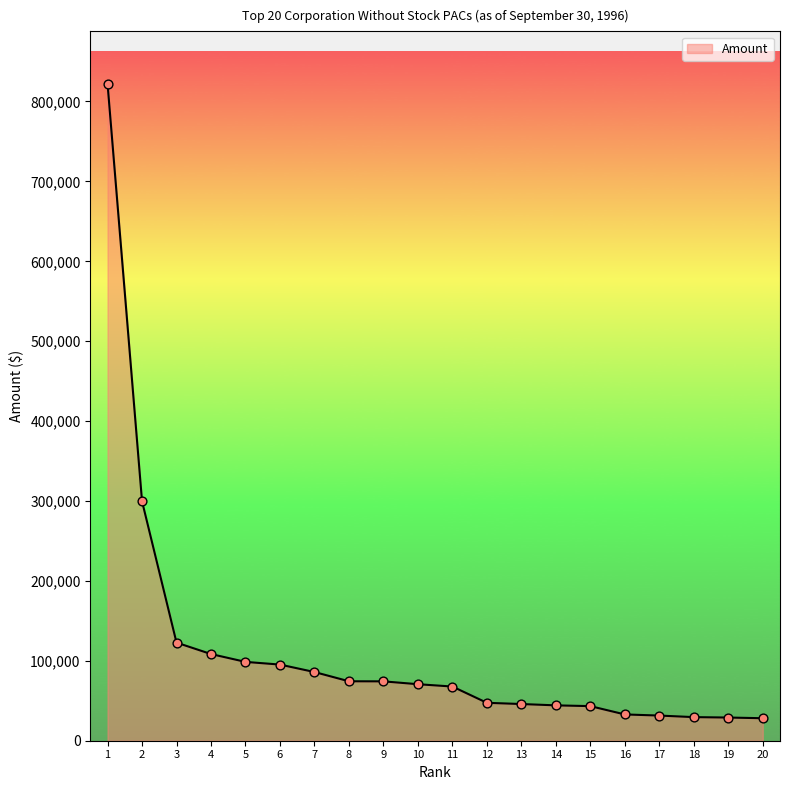

What is the change in value from 3 to 12?

-75330